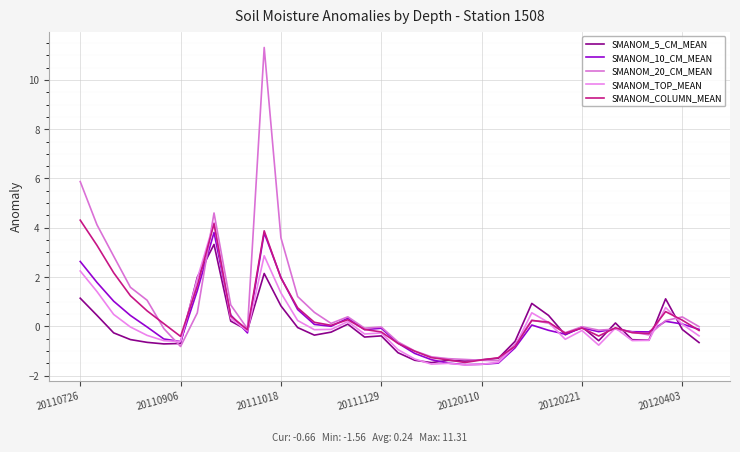

What is the sum of all SMANOM_TOP_MEAN values?

0.6